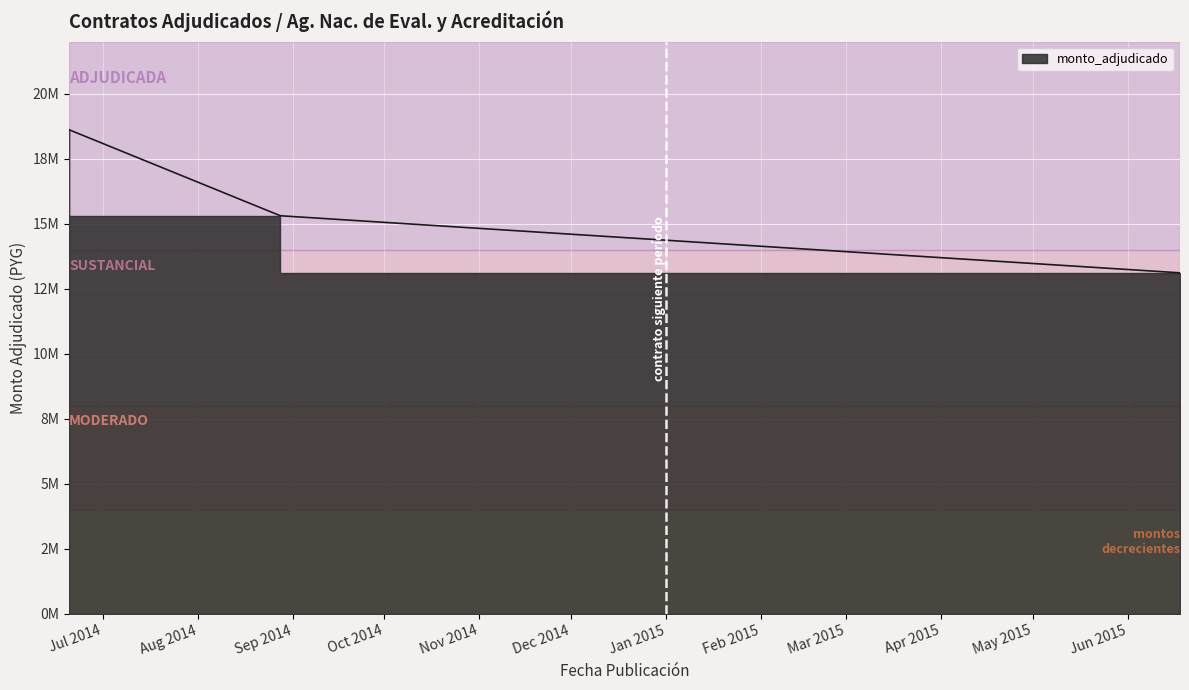

Approximately how many times larger is the value at 2015-06-18 compared to 2014-06-20?

0.7